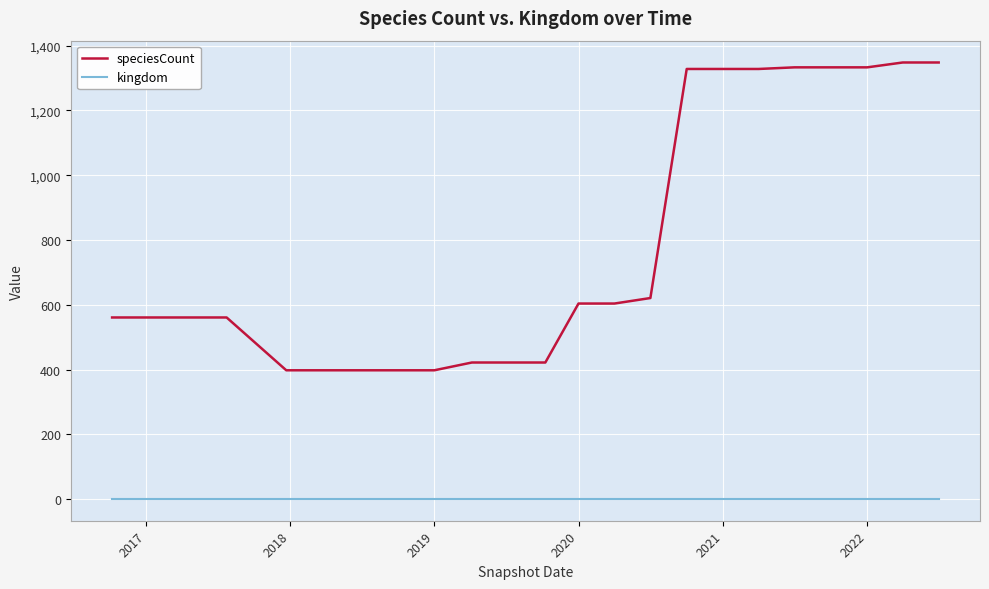

True or false: kingdom and speciesCount intersect in this chart.

False